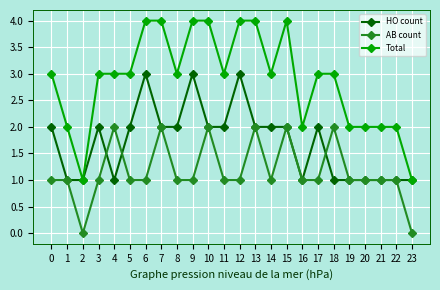

Is it true that AB count equals 2 at 15?

True